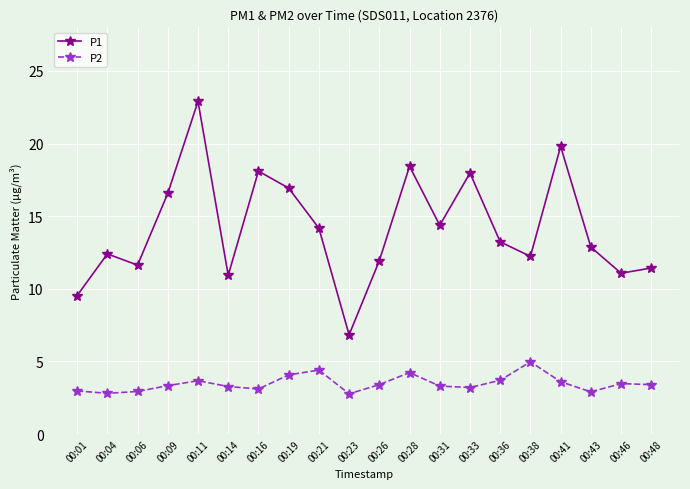

Which series changed the most between 00:36 and 00:46?

P1